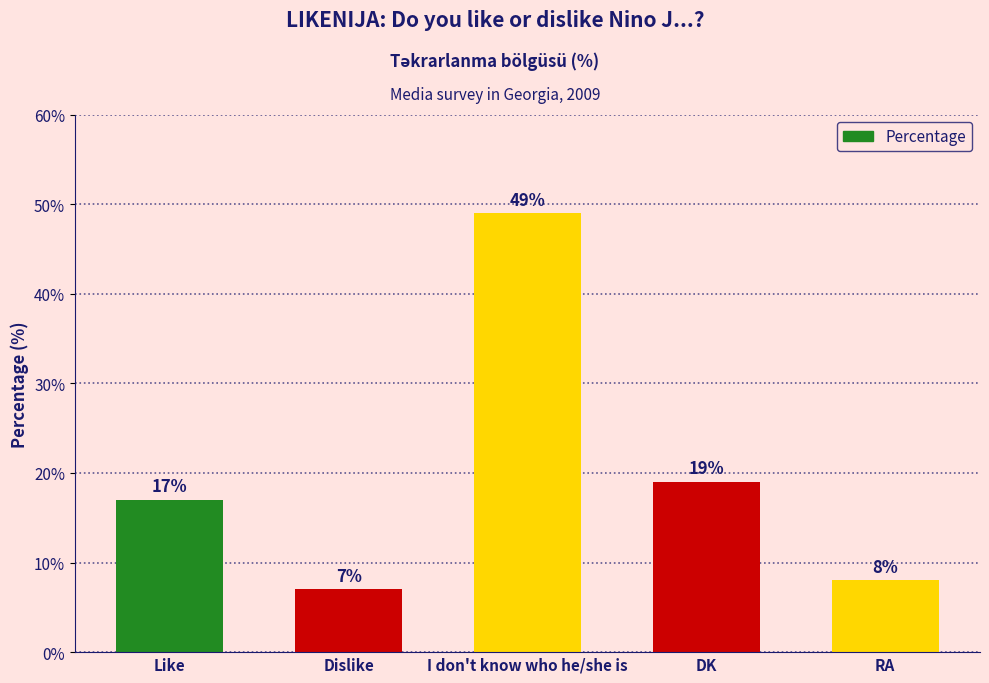

What is the change in value from I don't know who he/she is to DK?

-30